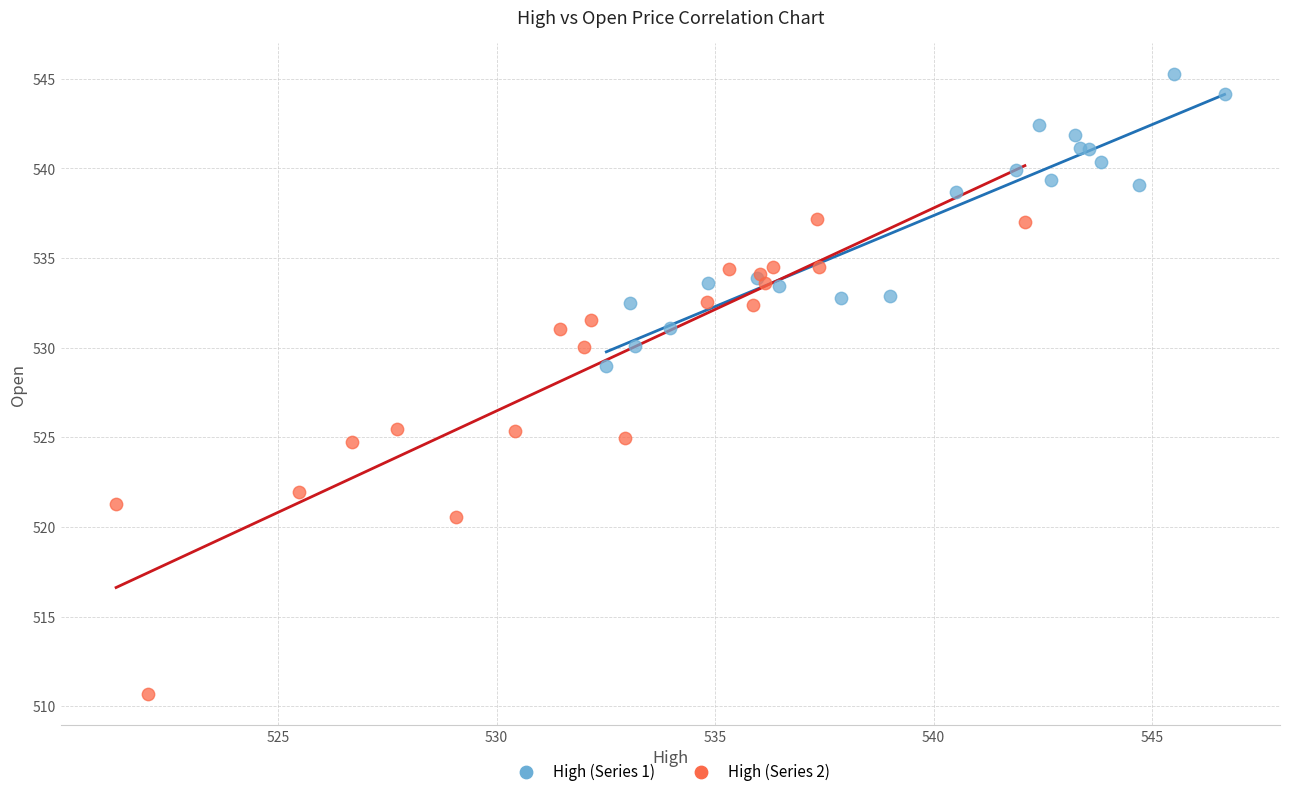

Which series has the widest spread of Y values?

High (Series 2)